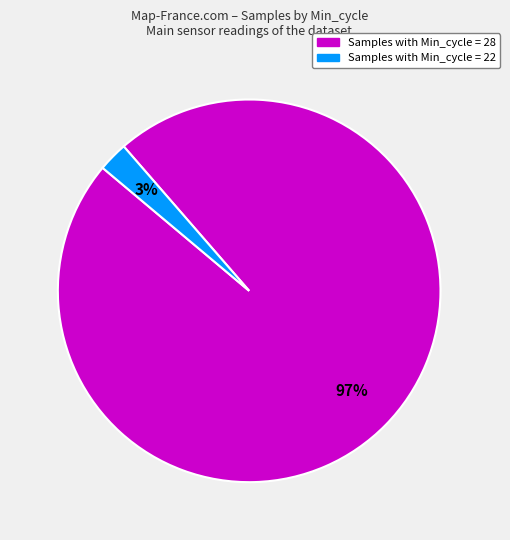

Between Samples with Min_cycle = 22 and Samples with Min_cycle = 28, which is larger?

Samples with Min_cycle = 28